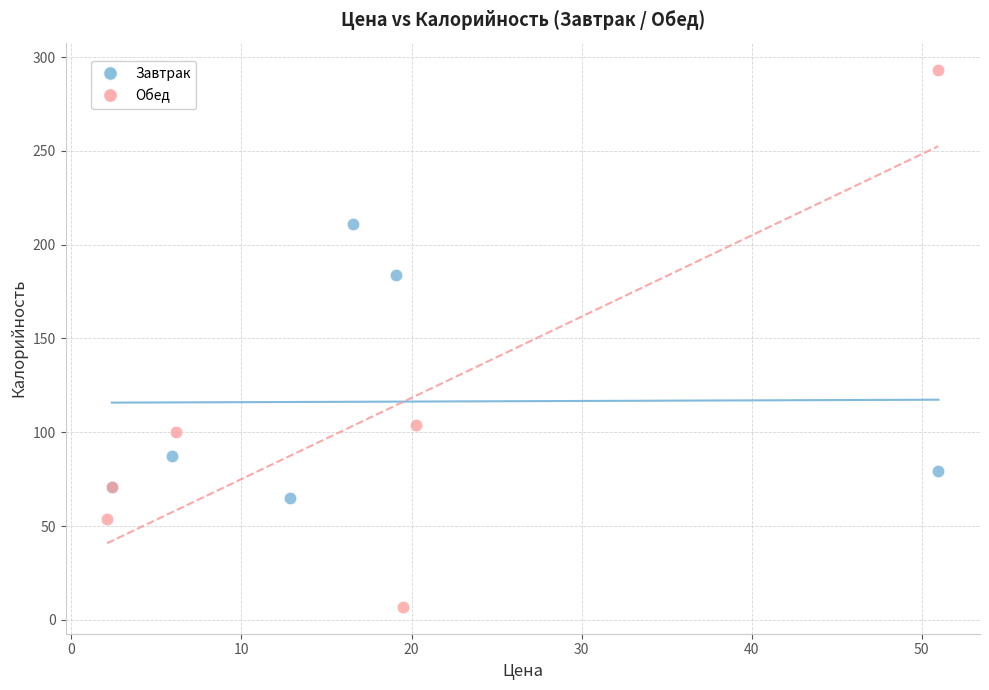

Which series reaches the maximum Y coordinate?

Обед